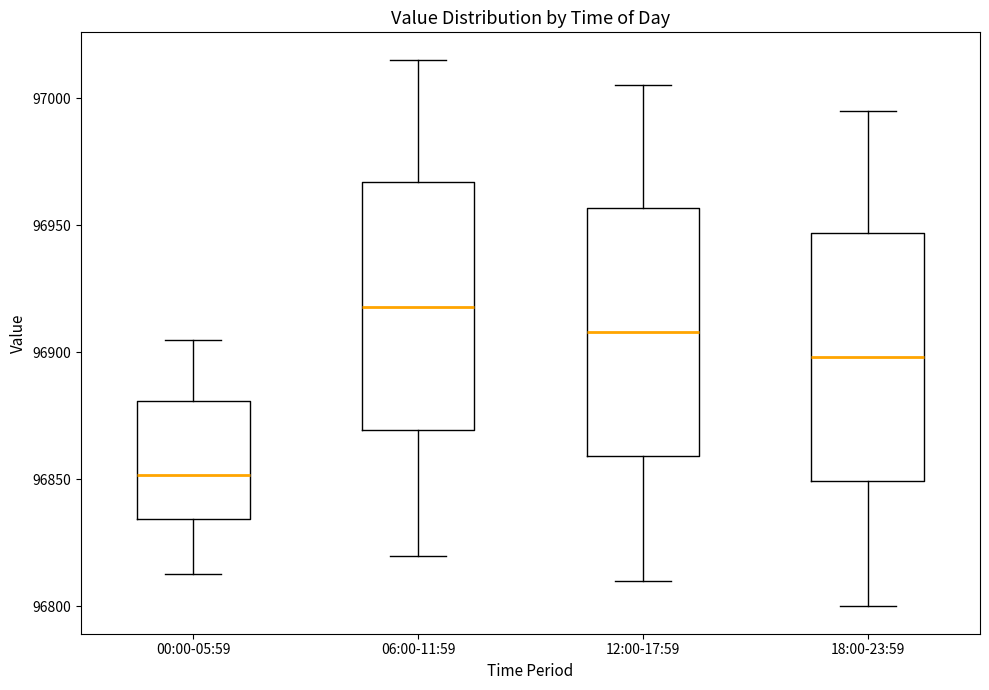

Where does the lower whisker of the box for 00:00-05:59 end on the y-axis? The values are not printed on the chart, so give them approximately, as read against the axis.

96815